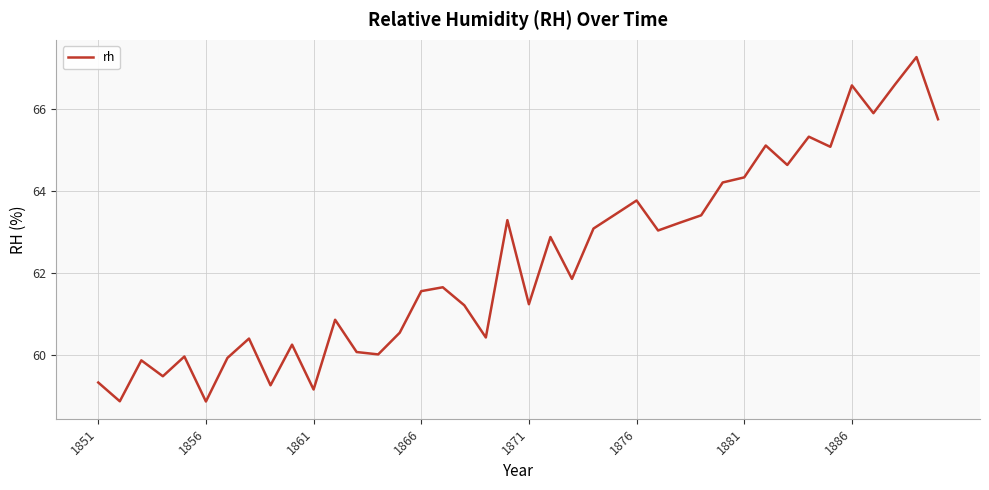

What is the greatest value displayed?

67.3